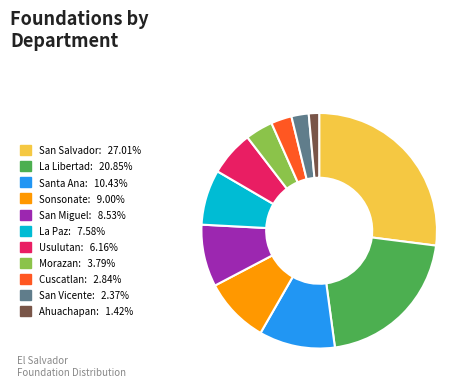

Which category has the biggest portion of the pie?

San Salvador